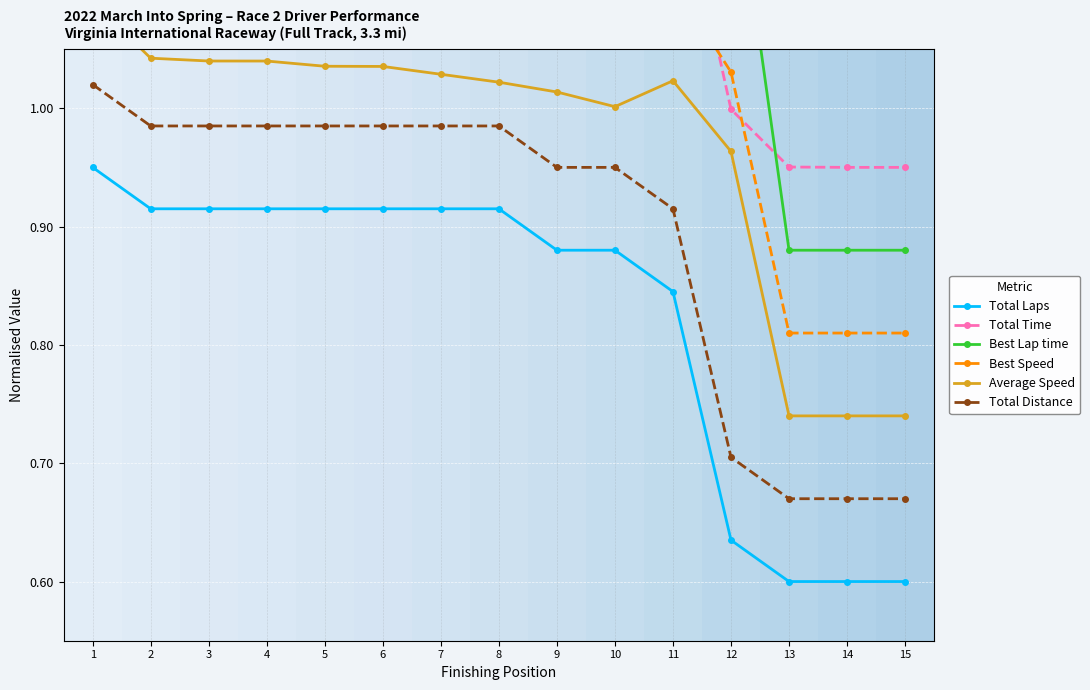

The Best Speed series shows 1.1 at 4. True or false?

True